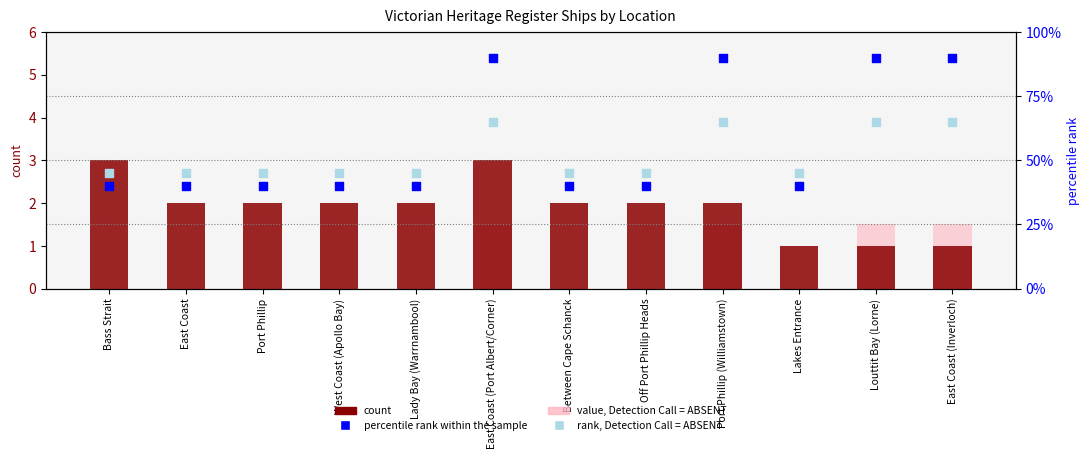

Which series reaches the maximum Y coordinate?

percentile rank within the sample